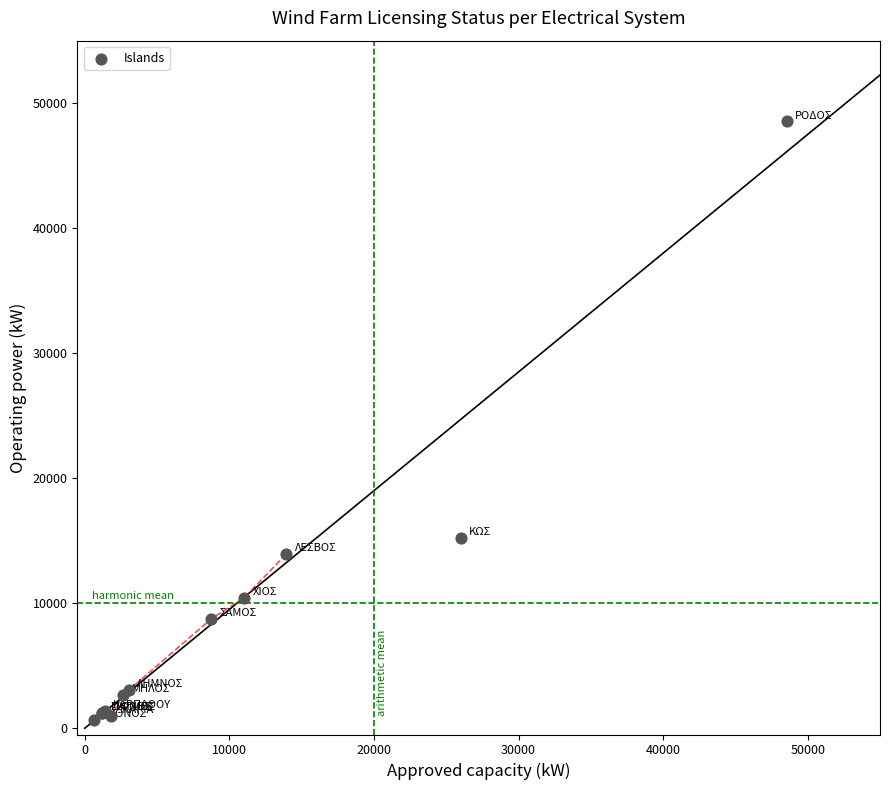

What Y value in the scatter plot is closest to 24607?

15200